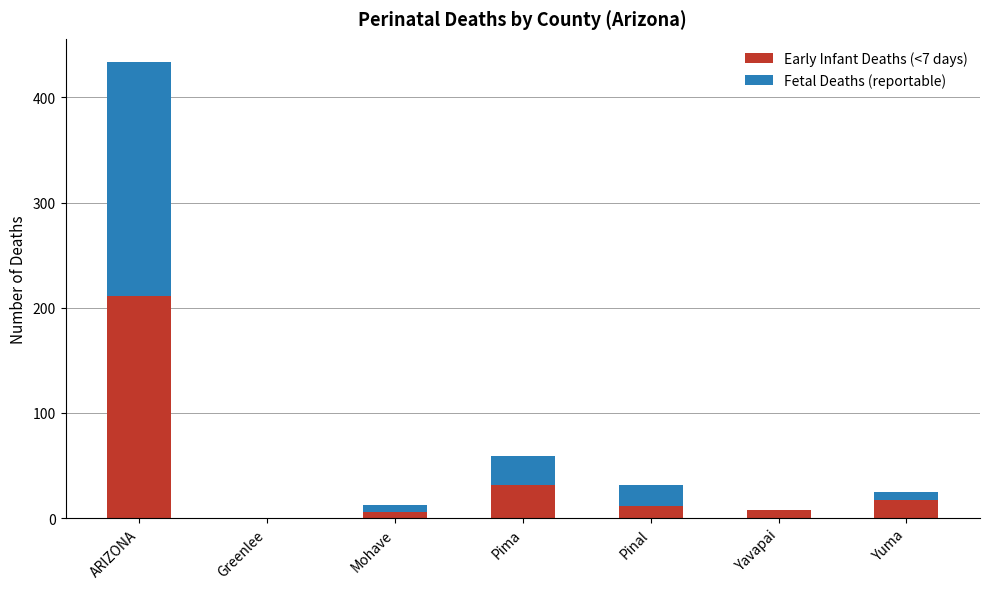

What is the total value across all series at ARIZONA?

434